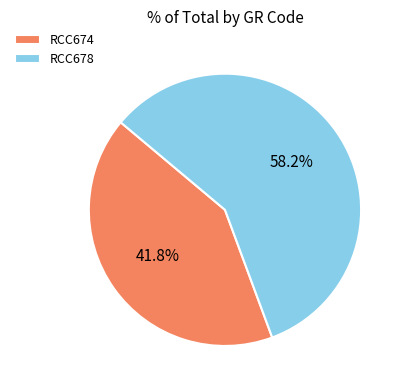

What percentage is the RCC674 slice, to the nearest percent?

42%